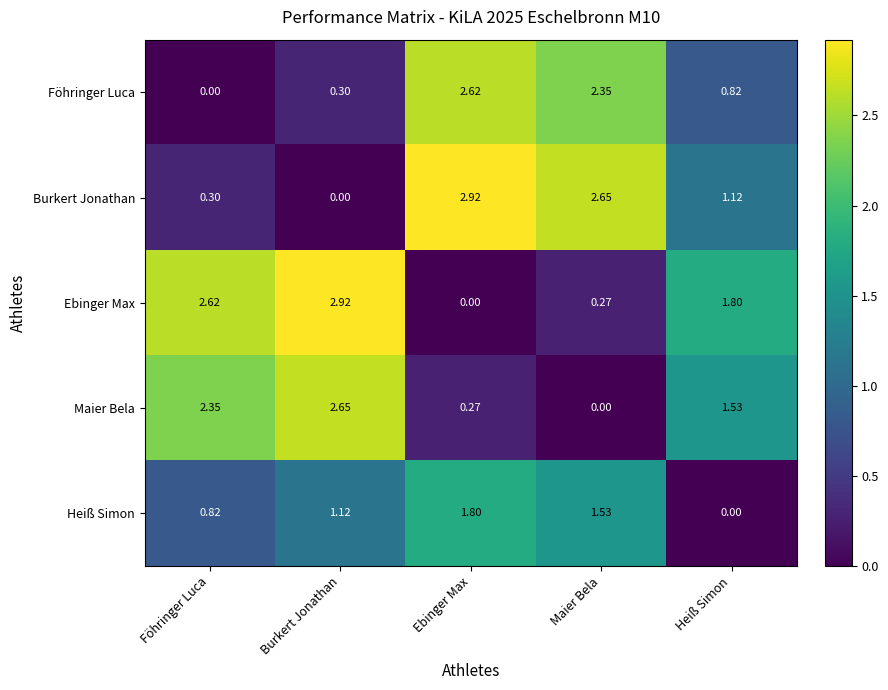

At which label does Maier Bela first exceed 1?

Föhringer Luca